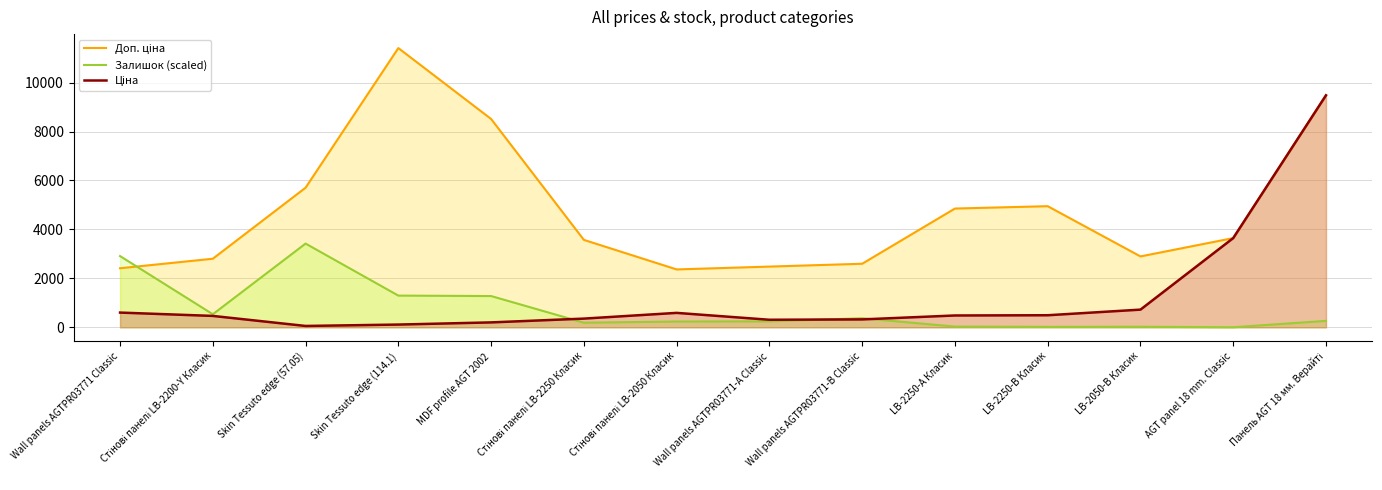

What position from the right is LB-2050-В Класик?

3